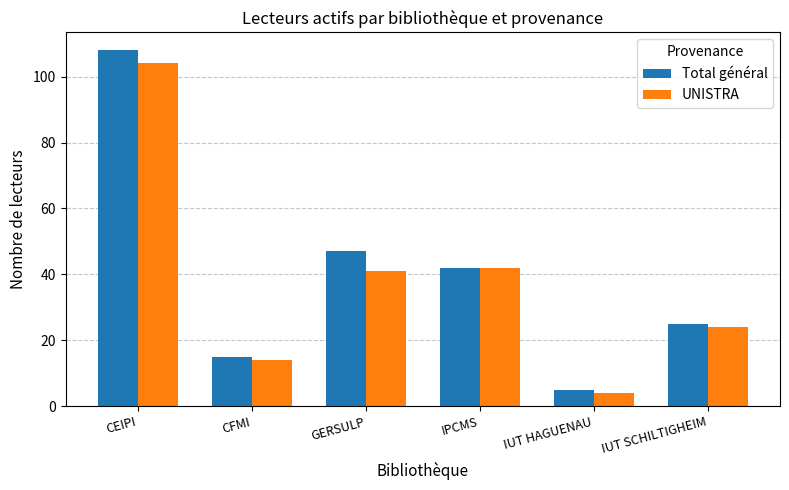

Which category has the lowest value in the UNISTRA series?

IUT HAGUENAU